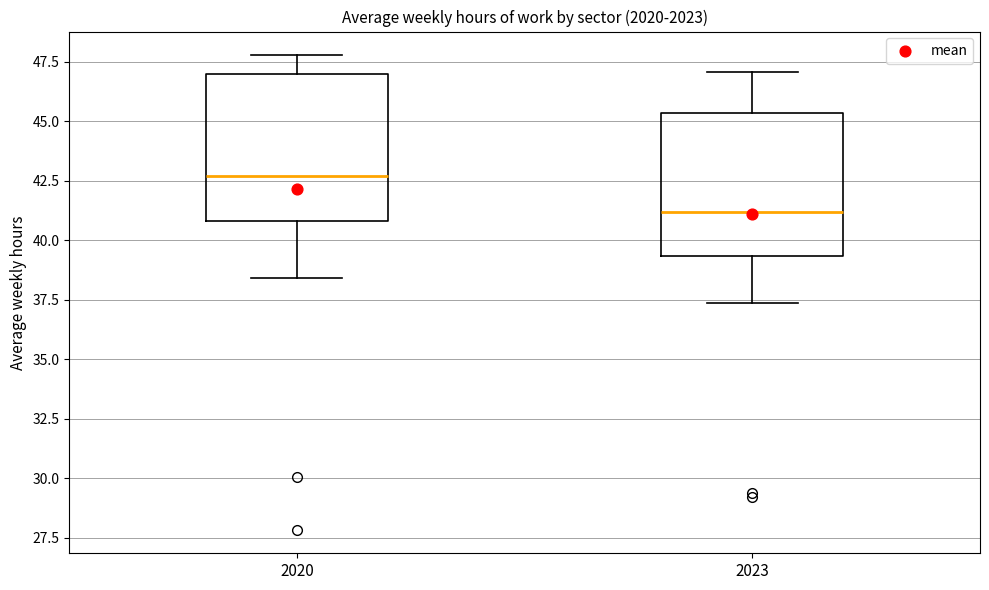

Reading left to right, read every box against the y-axis: the position of its median line, the range the box covers, and the ends of its whiskers. The values are not printed on the chart, so give them approximately, as read against the axis.

2020: median 42.5, box 41.0 to 47.0, whiskers 38.5 to 48.0
2023: median 41.0, box 39.5 to 45.5, whiskers 37.5 to 47.0